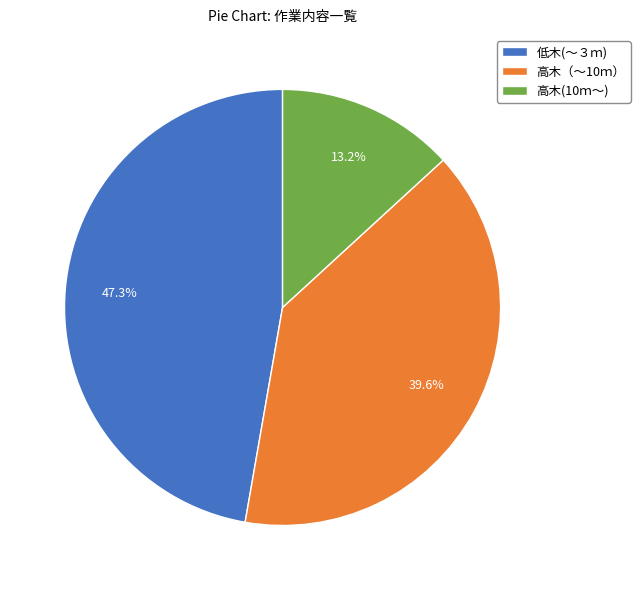

To the nearest percent, what is the difference between the 高木（～10ｍ） and 低木(～３ｍ) slice percentages?

8%